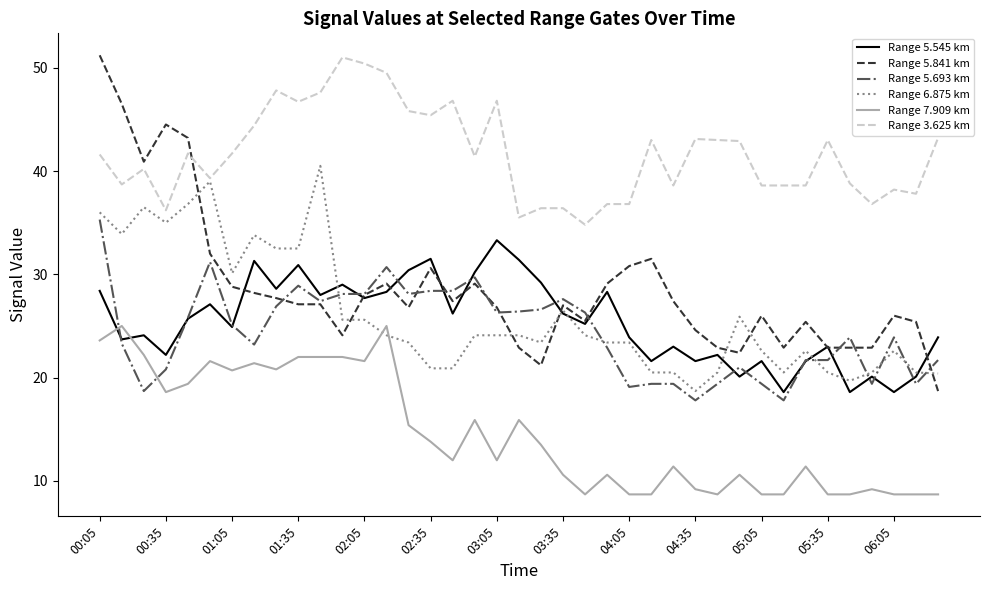

Which series has the widest spread of values?

Range 5.841 km